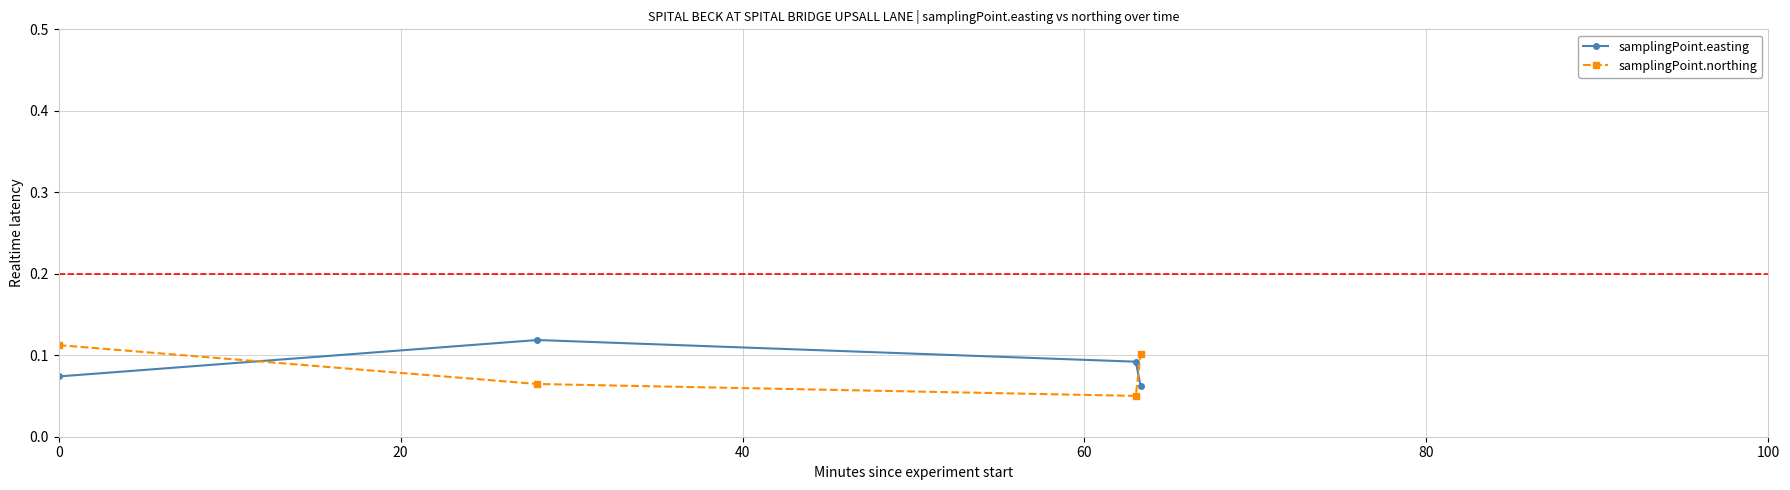

Which series has the largest range (max minus min)?

samplingPoint.northing